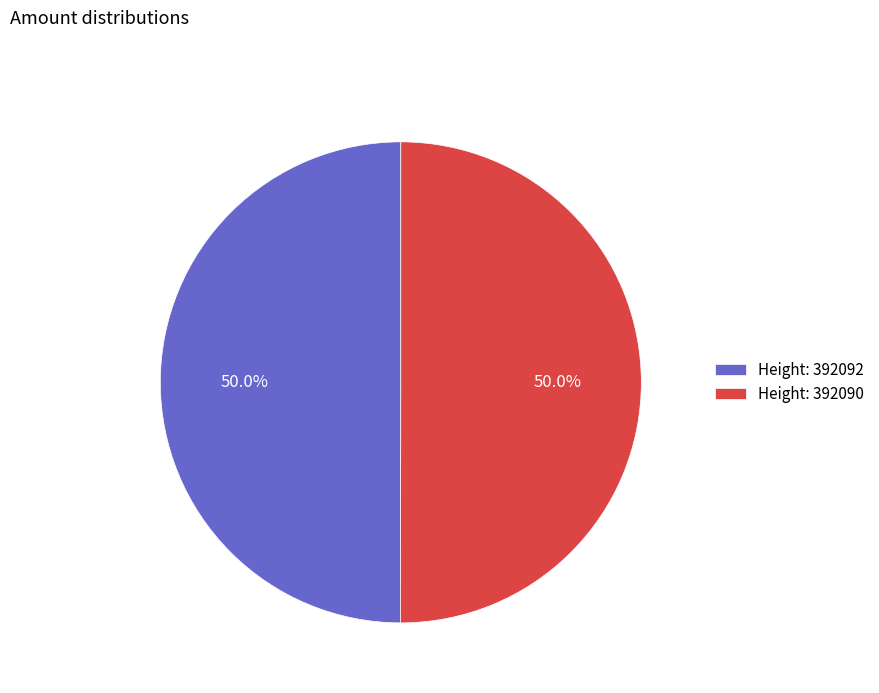

What is the ratio of the value at Height: 392092 to the value at Height: 392090?

1.0